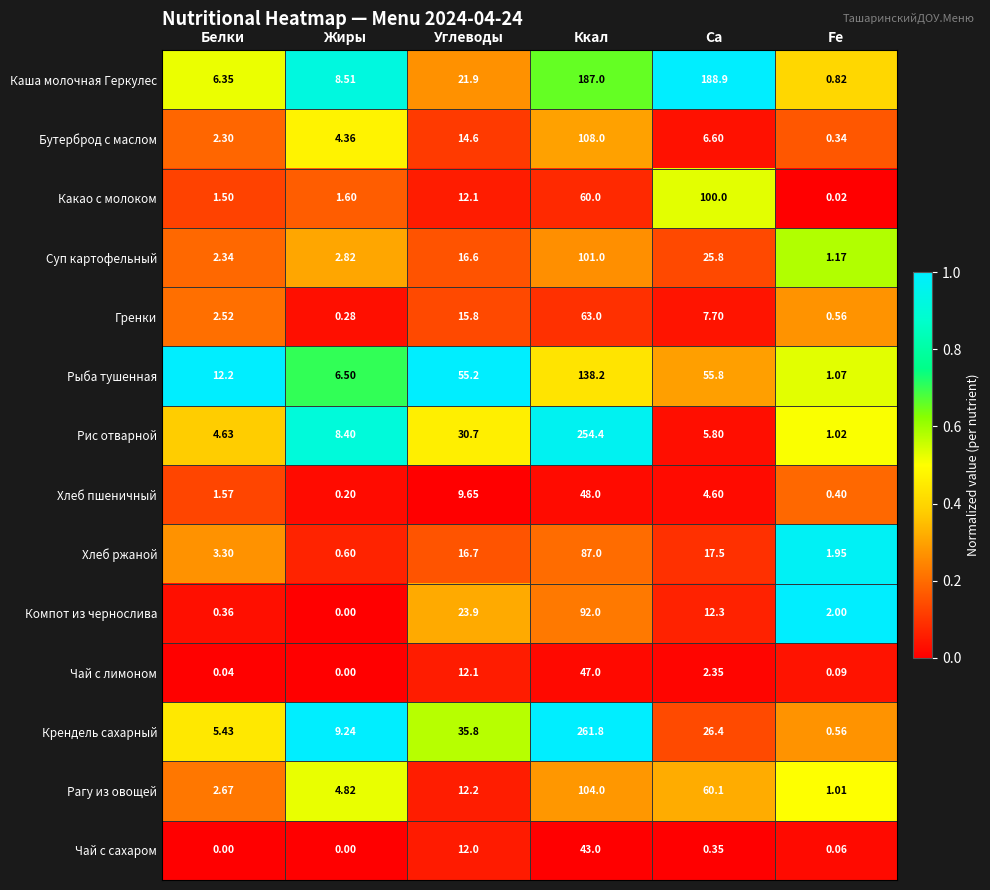

Which series changed the most between Ккал and Fe?

Крендель сахарный